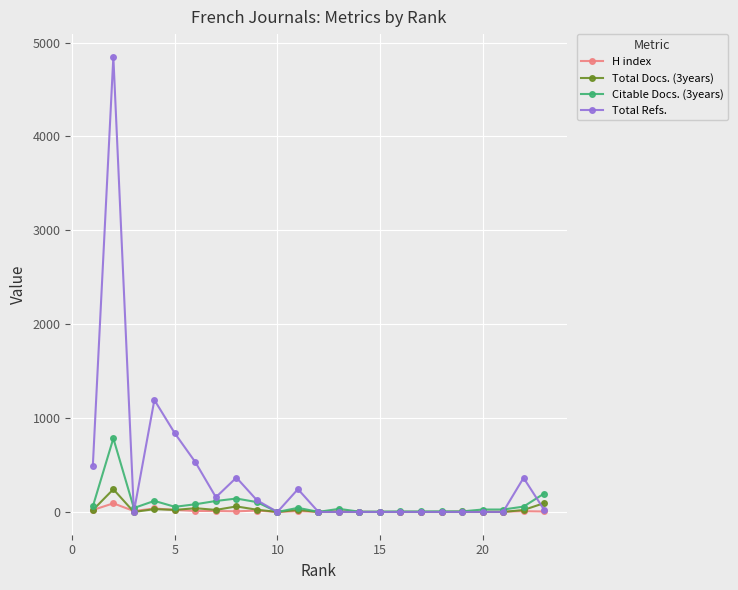

How many data points in Citable Docs. (3years) are less than 42?

11